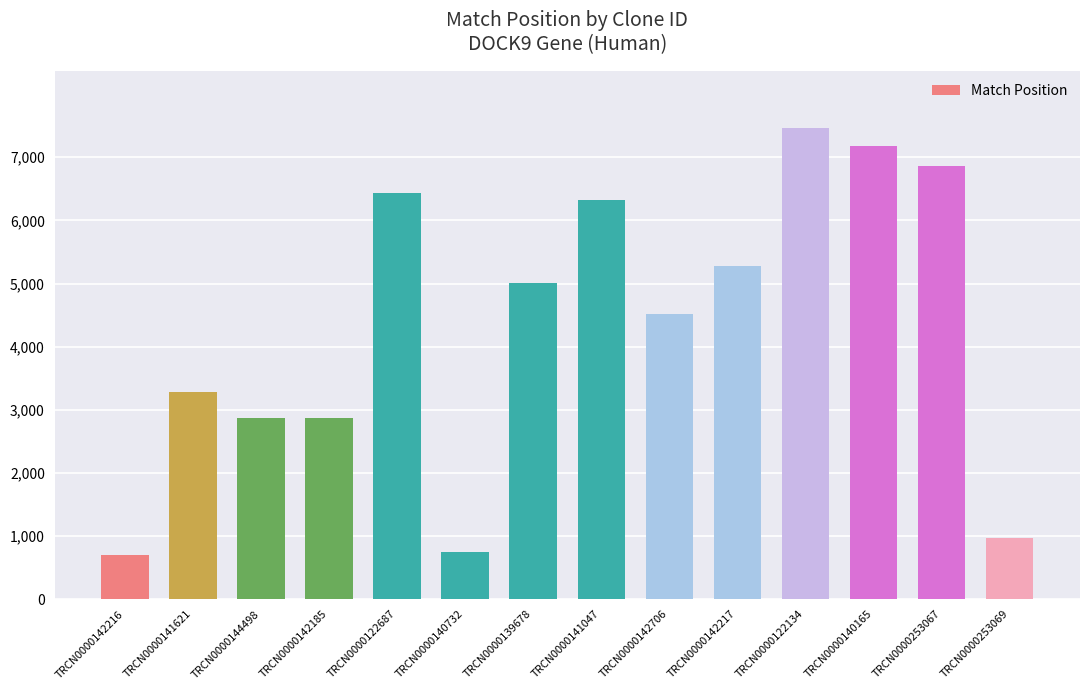

Are the bars horizontal?

No